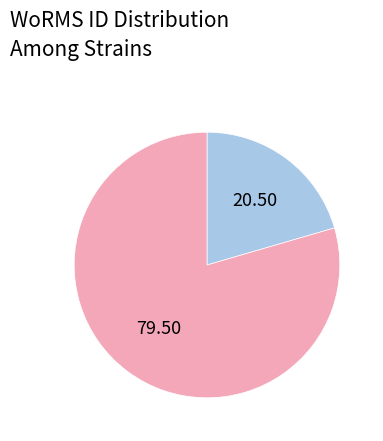

Is there any slice that represents more than half of the pie?

Yes